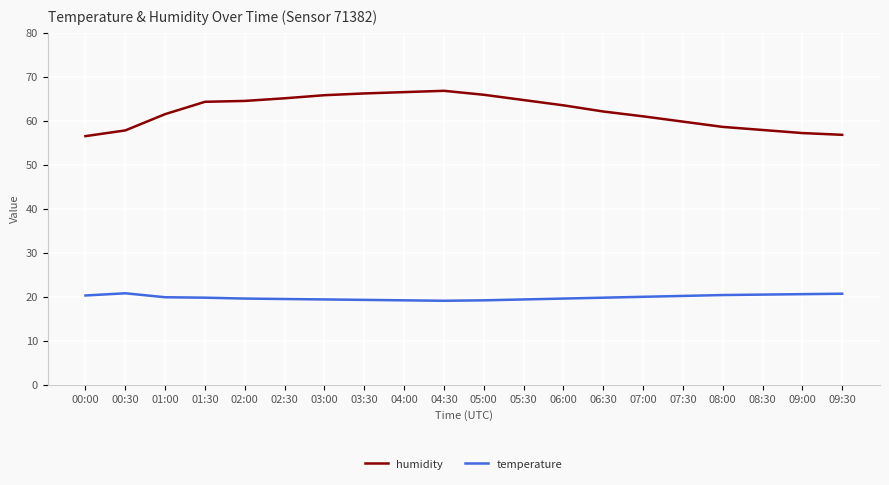

True or false: humidity and temperature cross at least once.

False